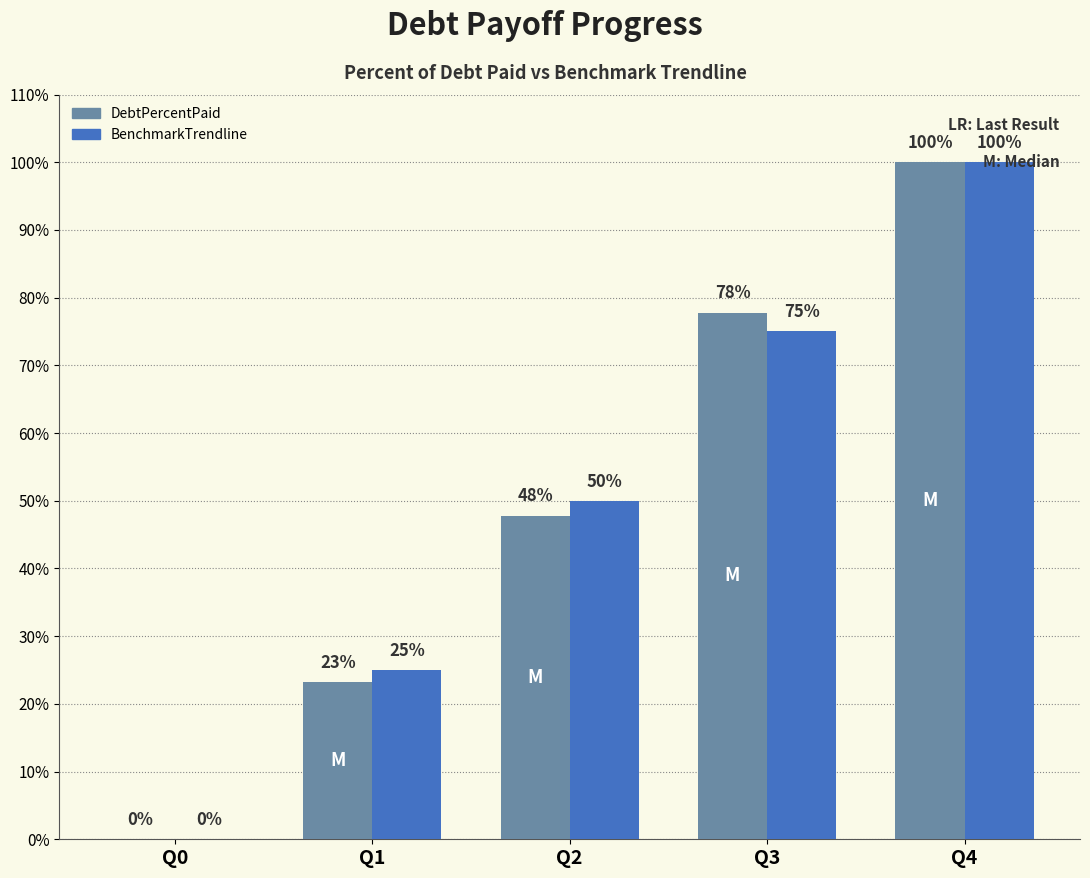

Is the value of DebtPercentPaid at Q0 greater than the value of BenchmarkTrendline at Q2?

No